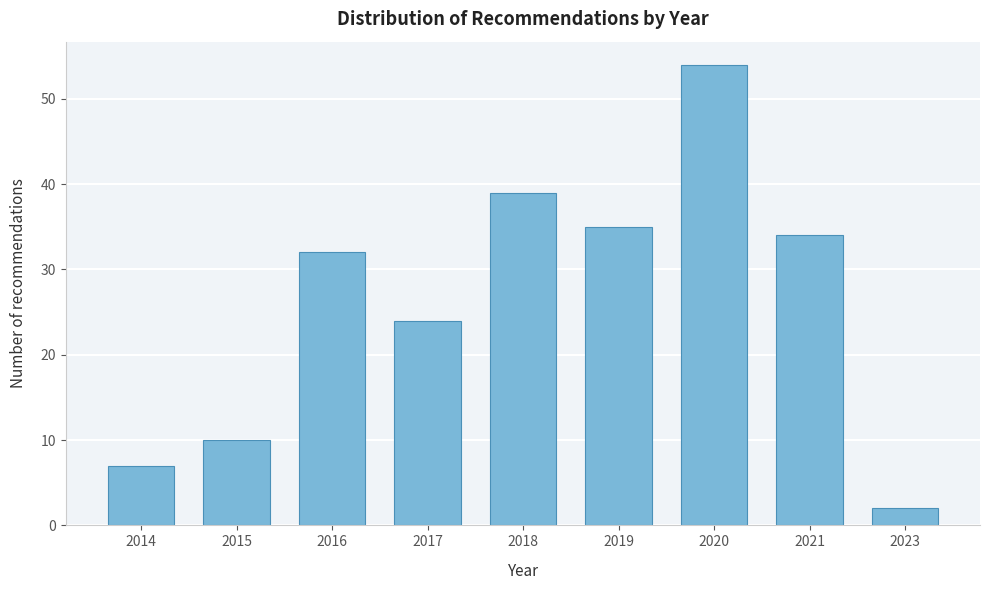

Reading left to right, transcribe all the data shown in this chart.

2014=7	2015=10	2016=32	2017=24	2018=39	2019=35	2020=54	2021=34	2023=2